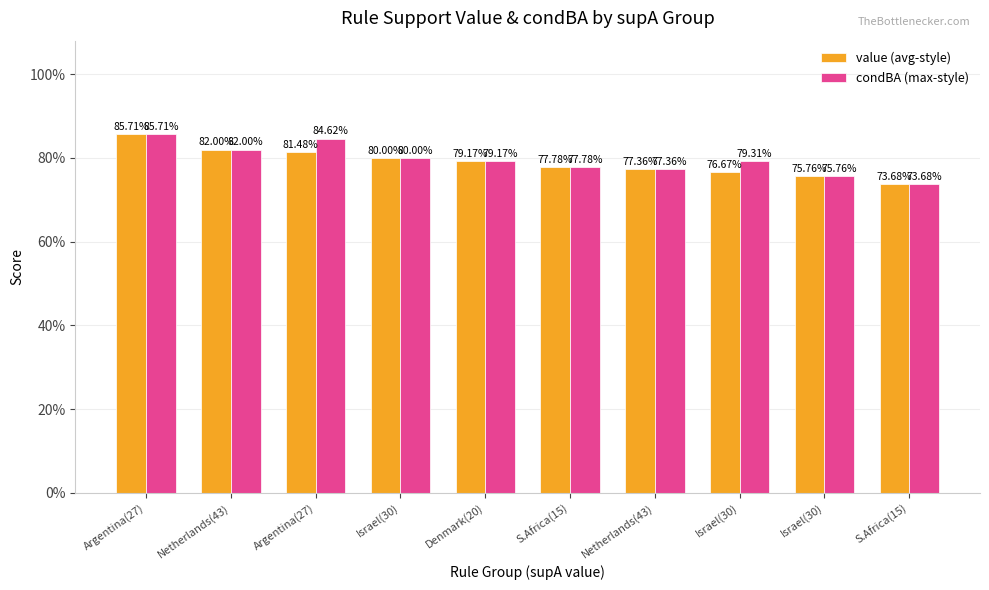

Are the bars grouped side by side (vs. stacked)?

Yes